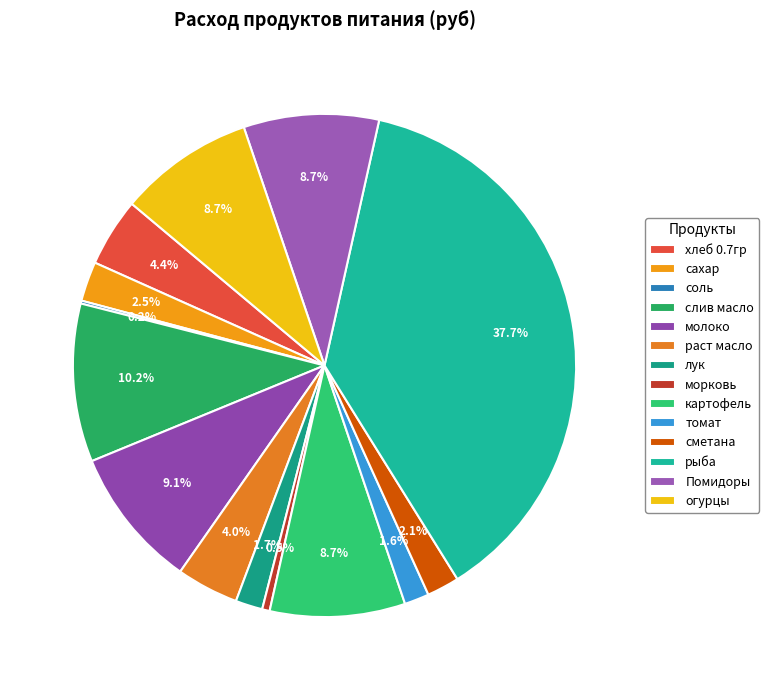

Combined, do лук and слив масло account for over 50%?

No